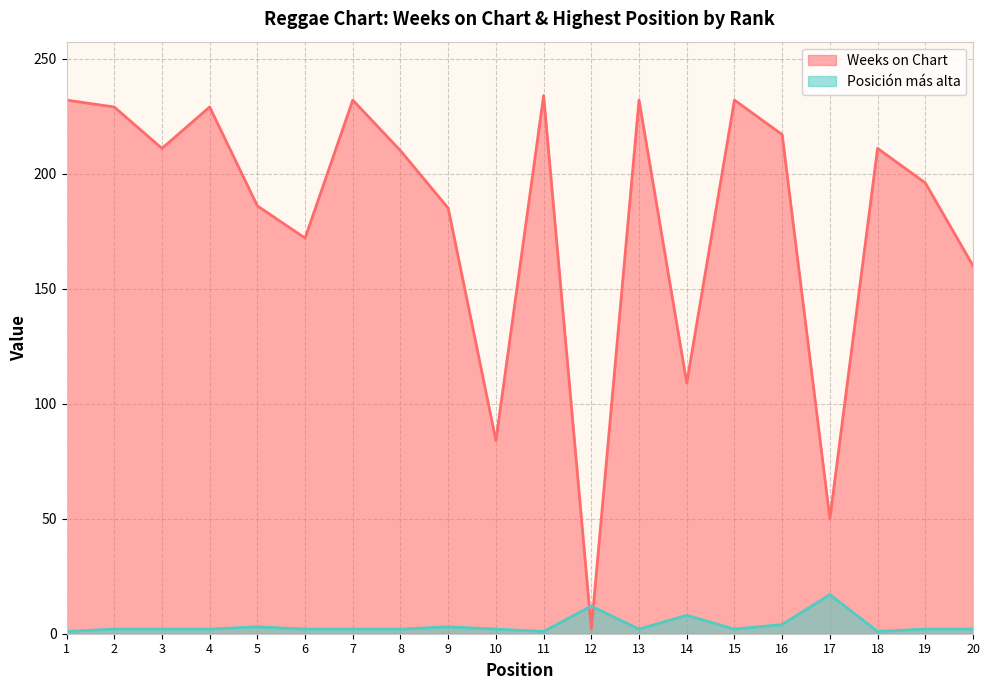

Reading left to right, what are all the values shown in this chart?

Weeks on Chart: 232	229	211	229	186	172	232	210	185	84	234	2	232	109	232	217	50	211	196	160
Posición más alta: 1	2	2	2	3	2	2	2	3	2	1	12	2	8	2	4	17	1	2	2